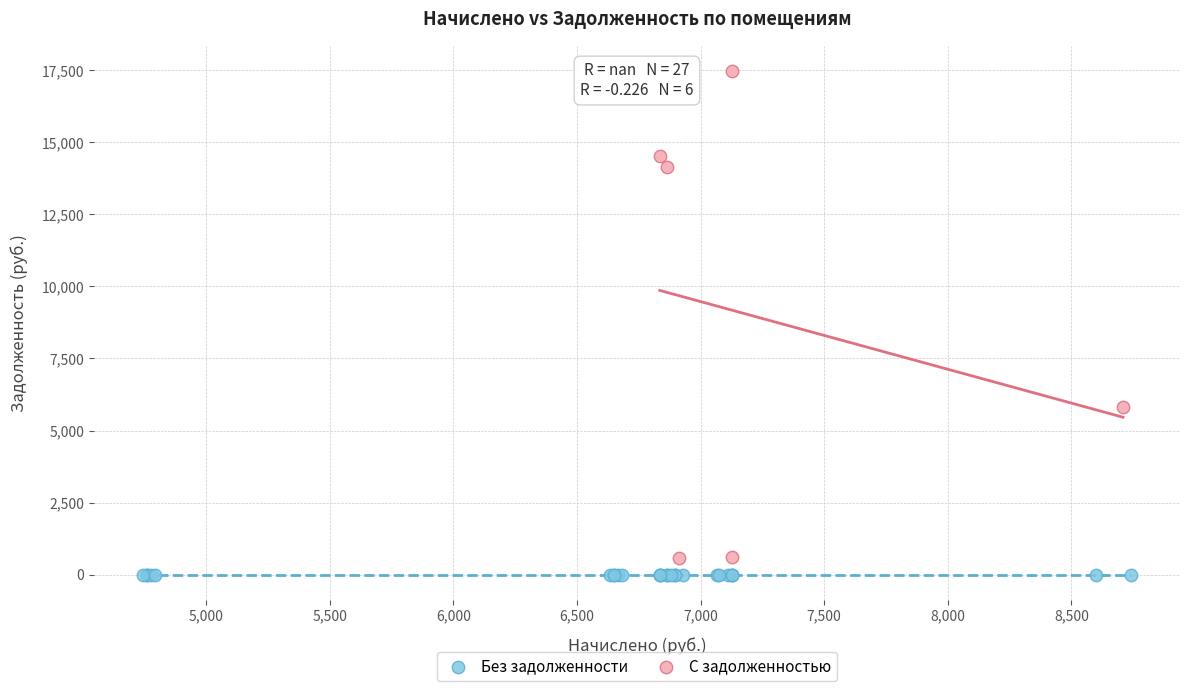

Which series reaches the maximum Y coordinate?

С задолженностью